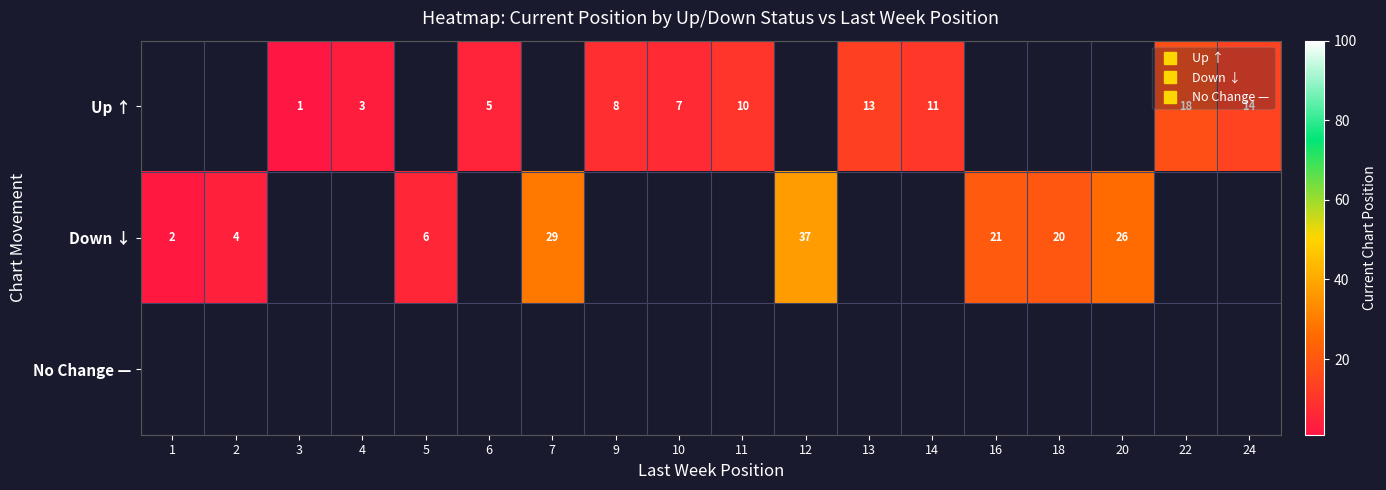

Which category has the lowest value across all series?

3